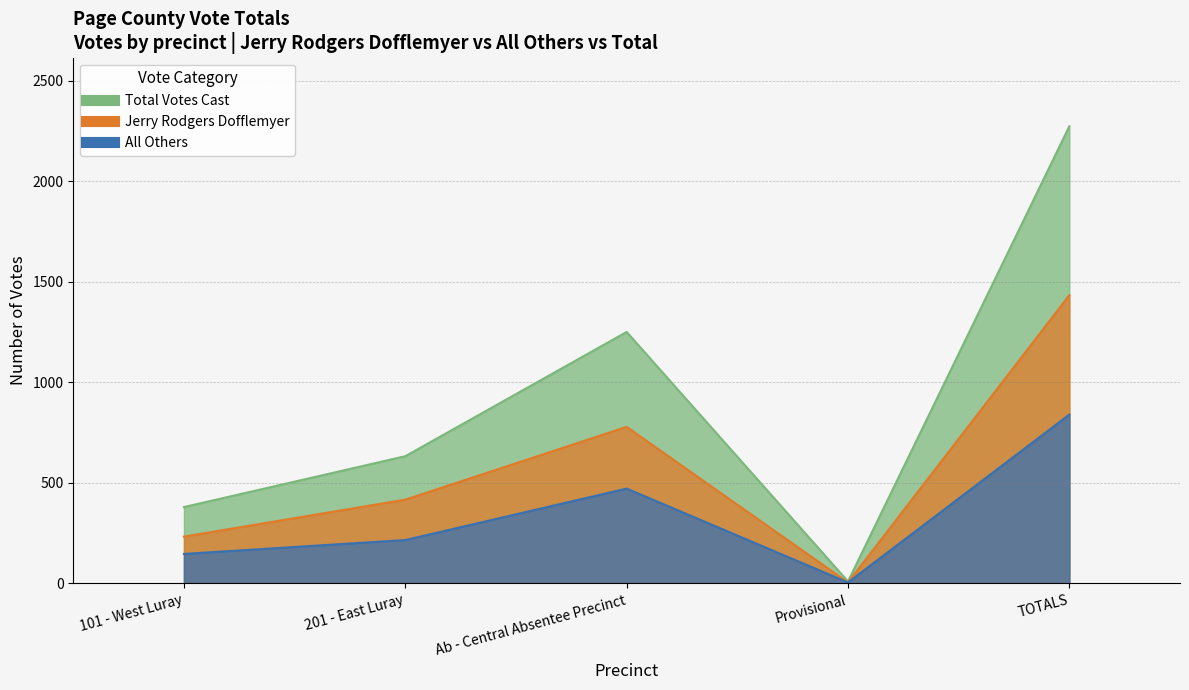

What is the lowest value of the Total Votes Cast series?

10